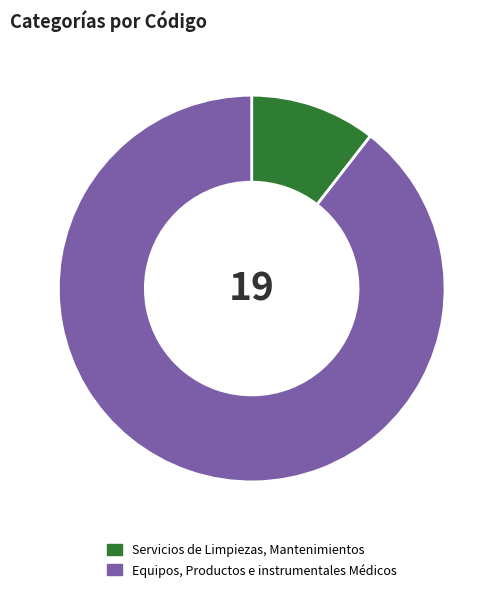

The Equipos, Productos e instrumentales Médicos slice represents 75% of the pie. True or false?

False